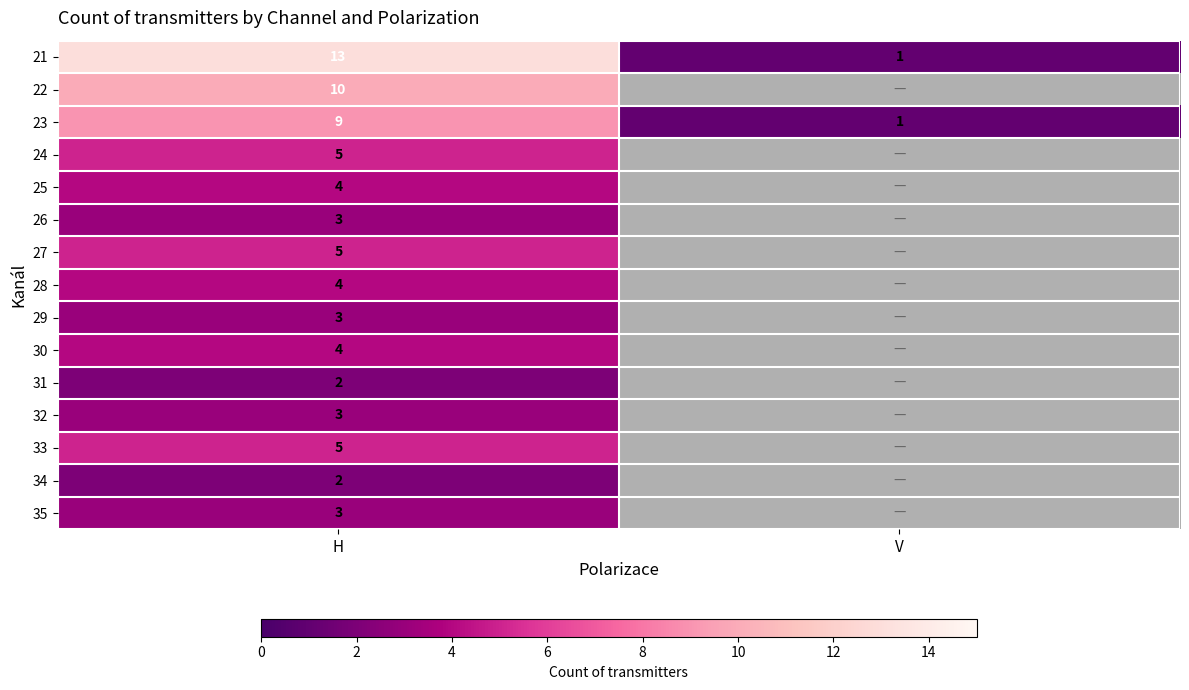

How many values in the 21 series are below 13?

1